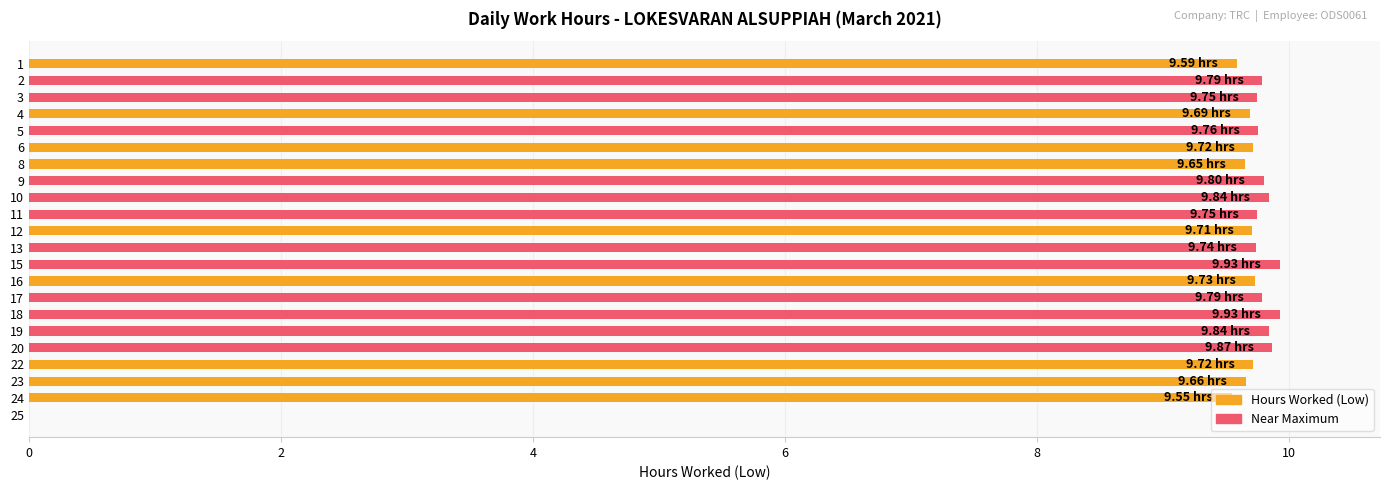

Approximately how many times larger is the value at 16 compared to 19?

1.0